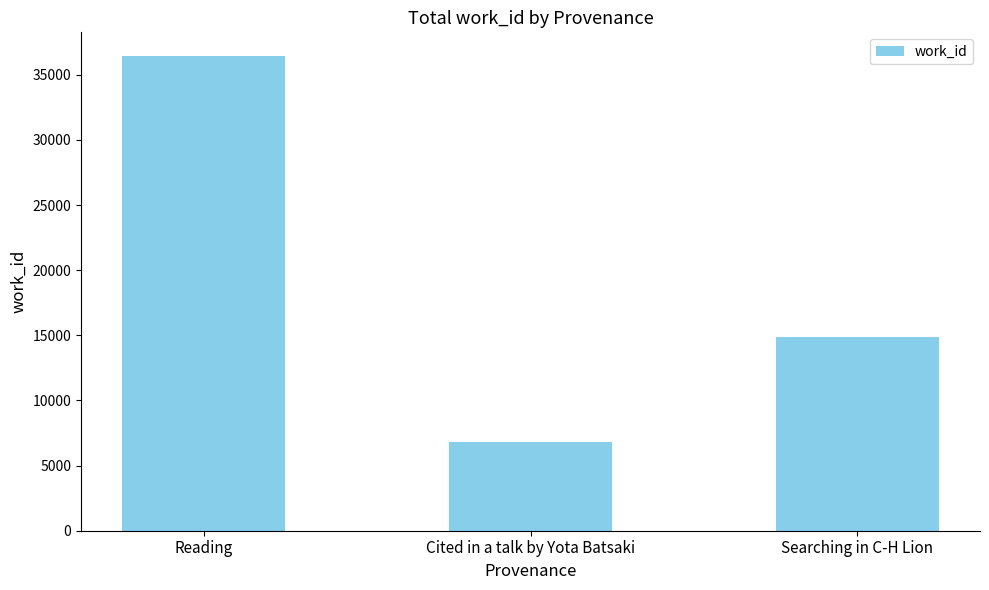

At which label does the data first exceed 14878?

Reading